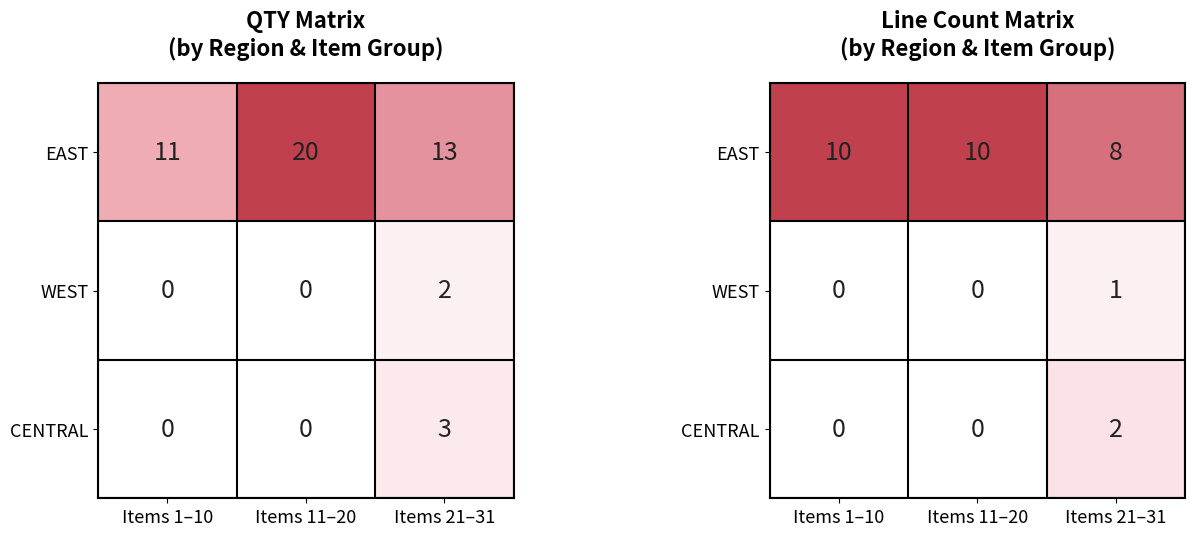

Count the WEST values in the range 0 to 1.

3